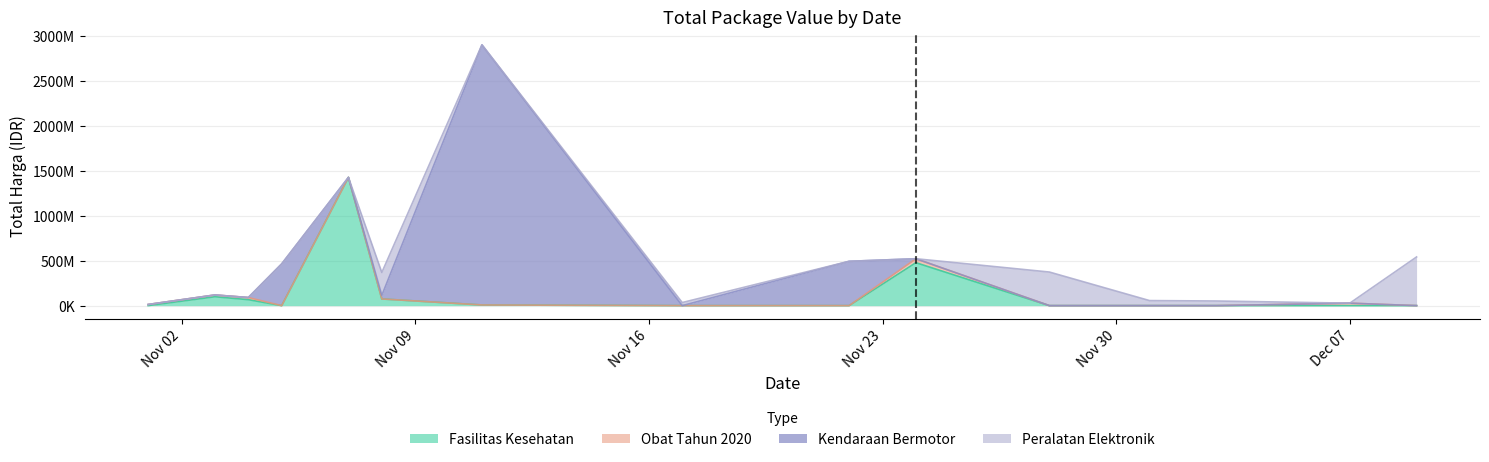

At which category is the sum across all series the highest?

2021-11-11